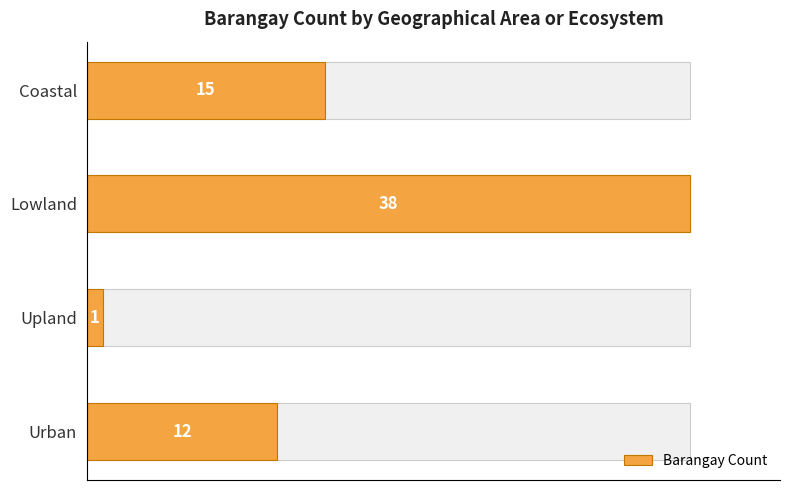

Reading left to right, extract all data points from this chart.

12	1	38	15